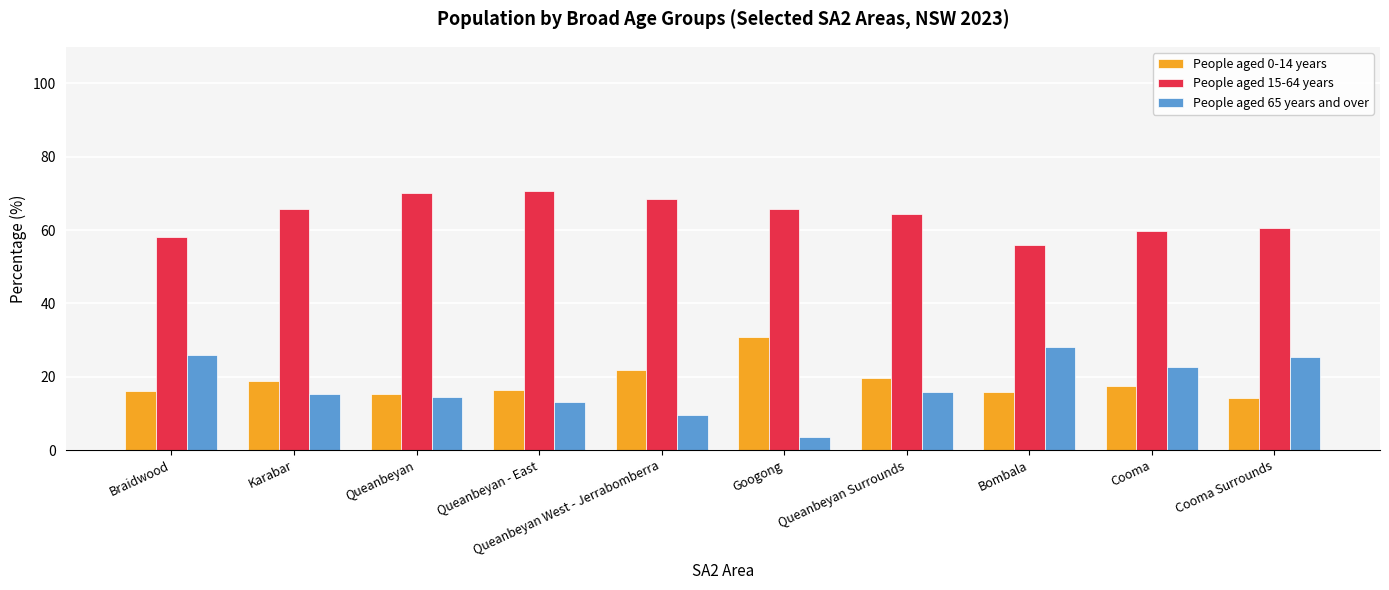

What is the average value of the People aged 15-64 years series?

64.0